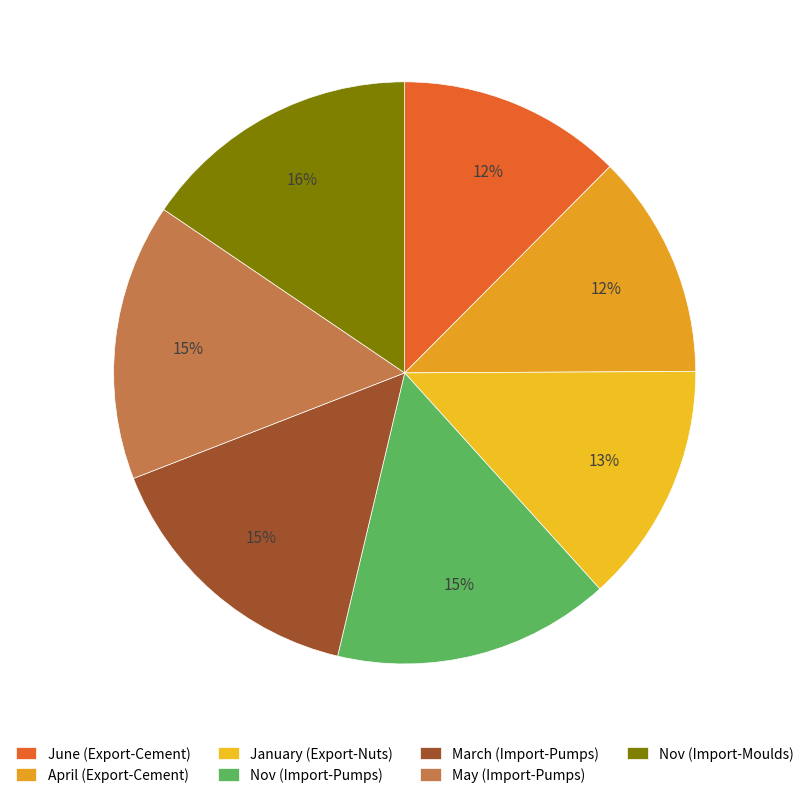

Is it true that May (Import-Pumps) is 15% of the pie?

True